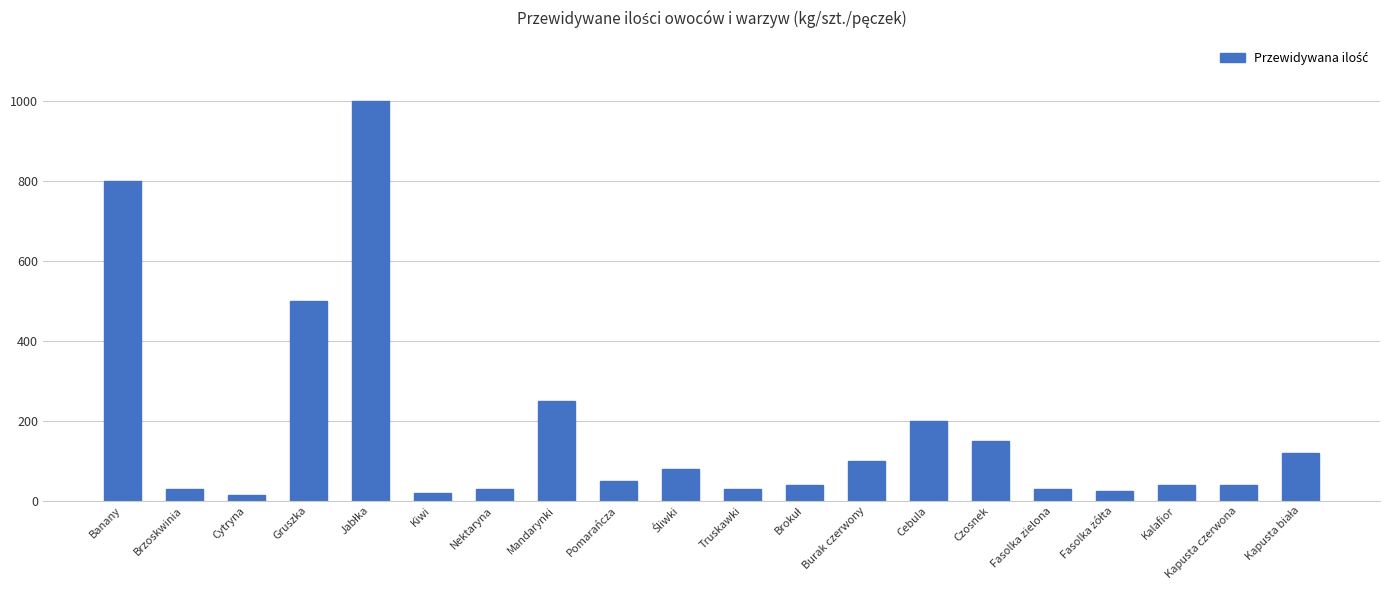

What is the greatest value displayed?

1000